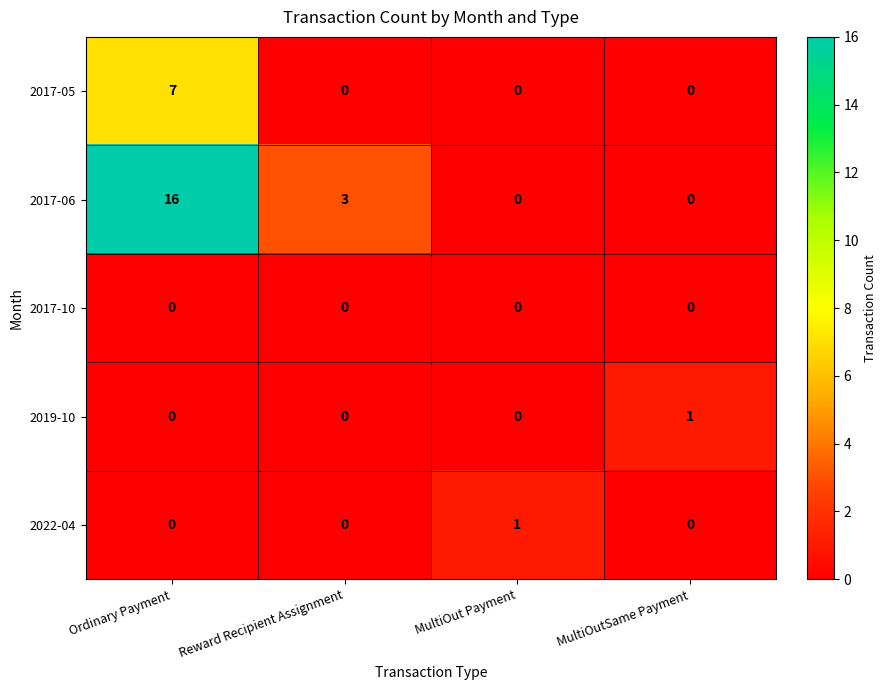

The 2017-10 series shows 0 at Reward Recipient Assignment. True or false?

True